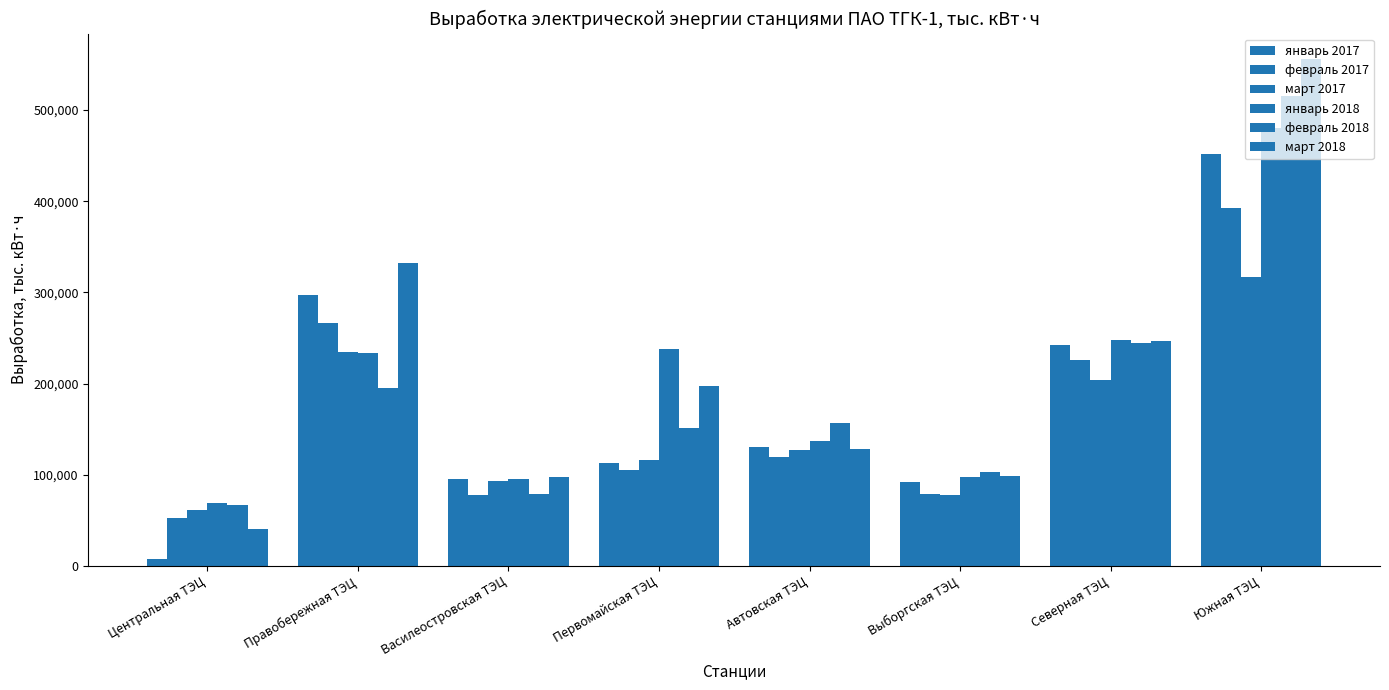

Is it true that январь 2018 equals 74428.7 at Северная ТЭЦ?

False